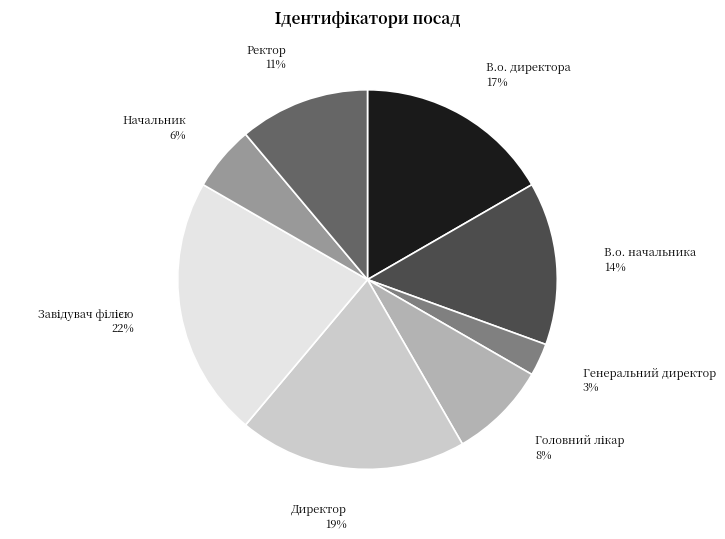

Is there any slice that represents more than half of the pie?

No